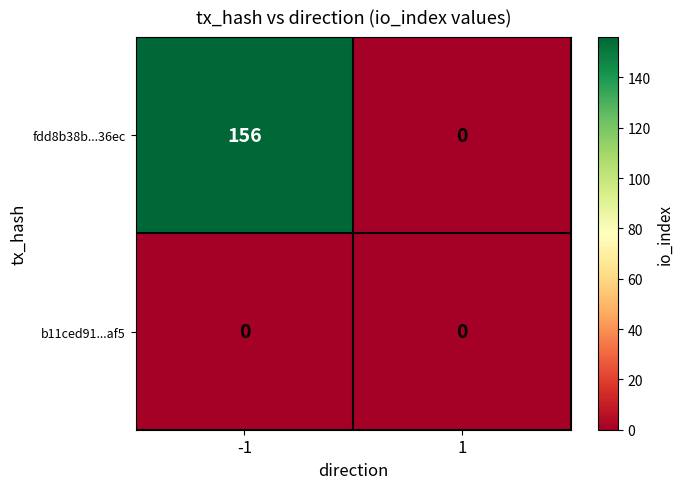

Rank the series by their average value, from highest to lowest.

fdd8b38b...36ec, b11ced91...af5